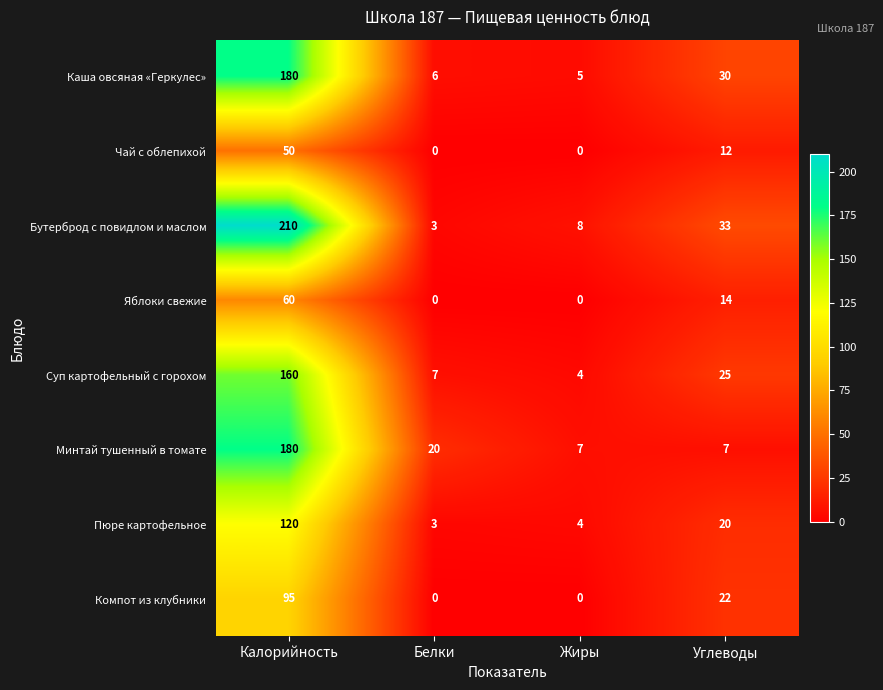

How many data points in Чай с облепихой are less than 12?

2